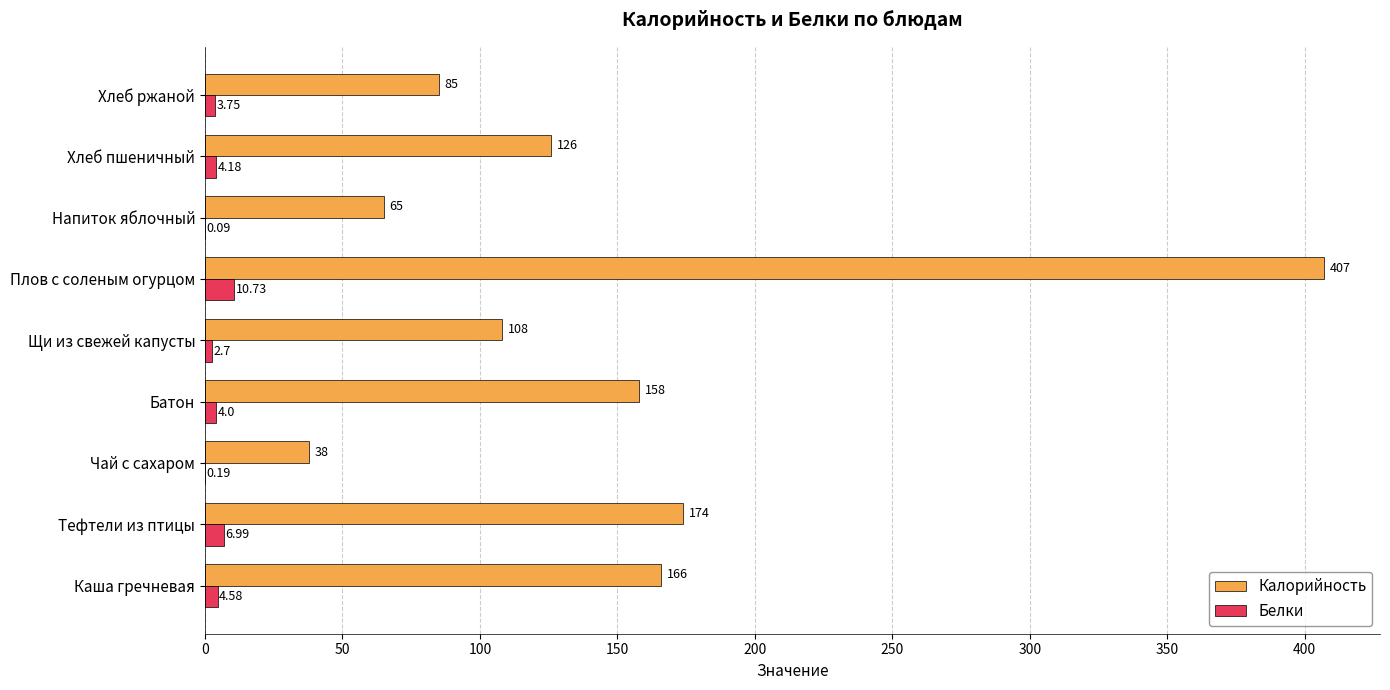

Where is Белки nearest to the value 5?

Каша гречневая